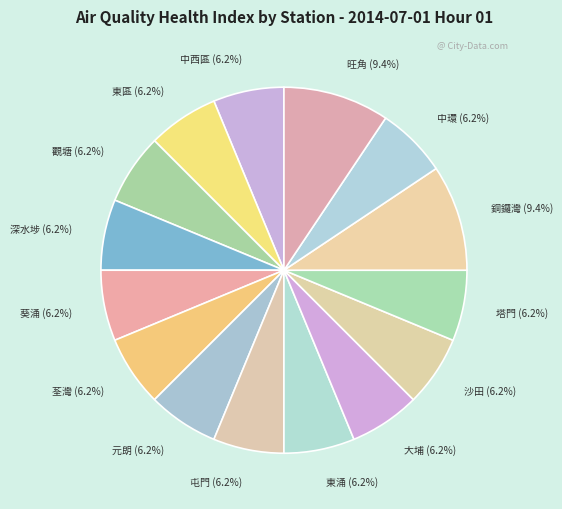

To the nearest percent, what is the combined percentage of 葵涌 and 銅鑼灣?

16%